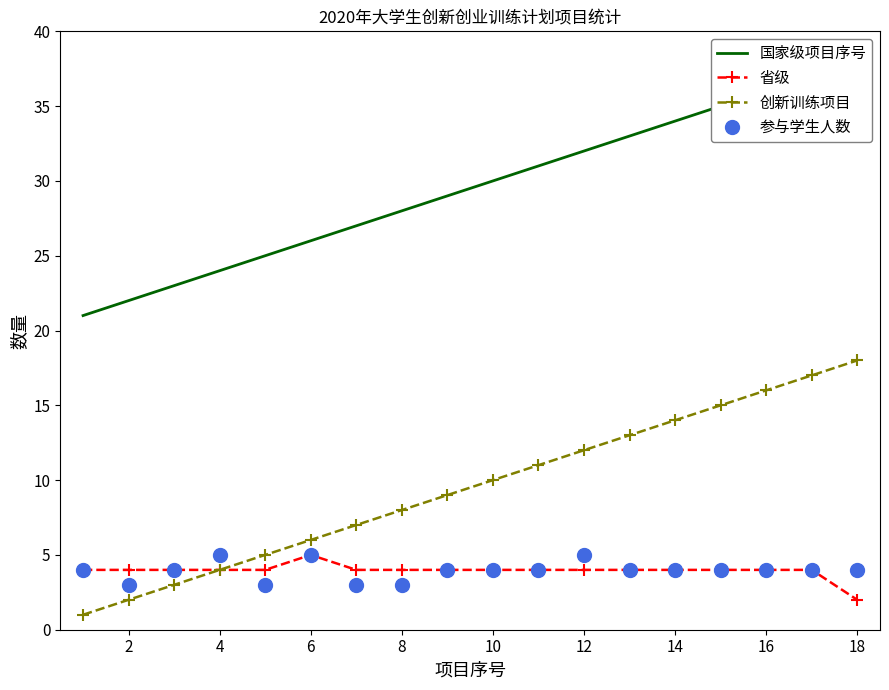

At which category does 参与学生人数 reach its first local valley?

2